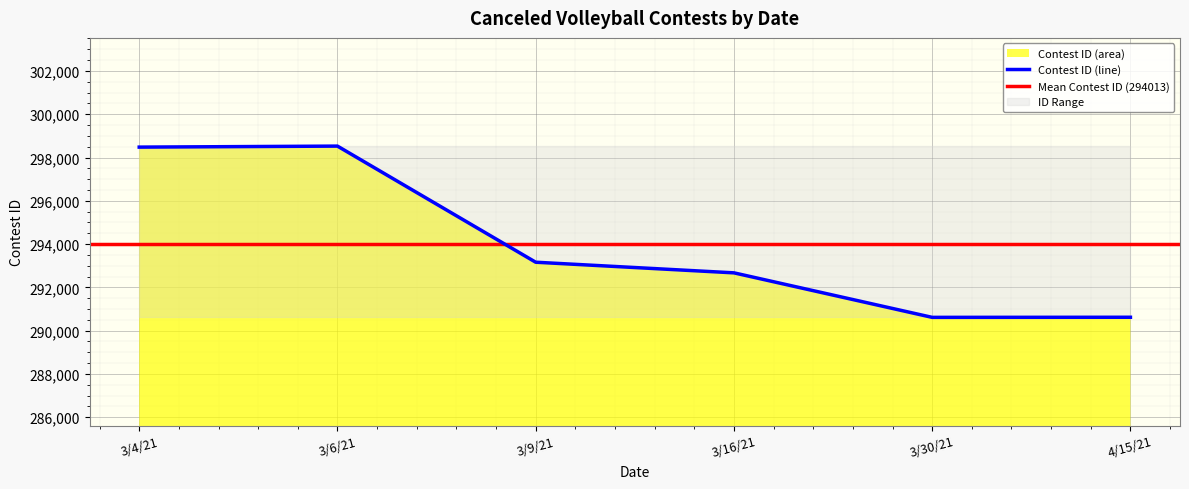

What is the change in value from 3/4/21 to 3/16/21?

-5809